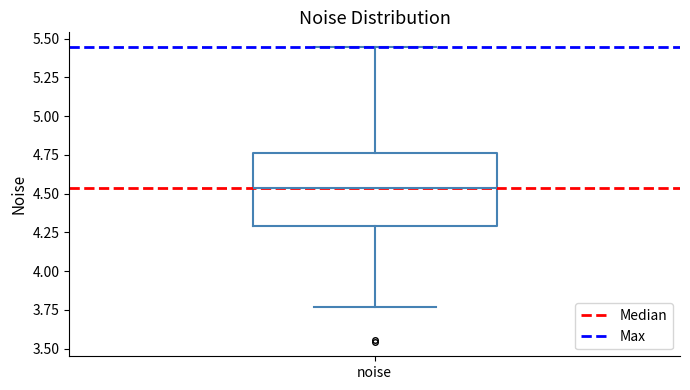

Where does the lower whisker of the box for noise end on the y-axis? The values are not printed on the chart, so give them approximately, as read against the axis.

3.75